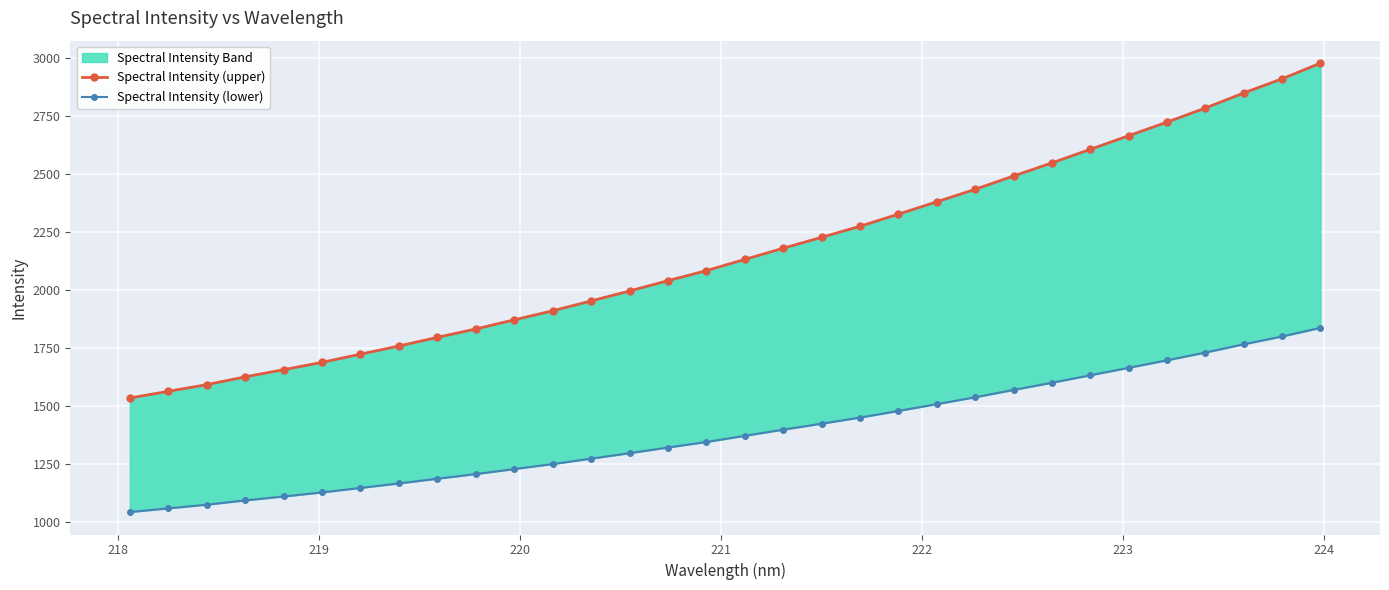

The value of Spectral Intensity (lower) at 17 is 504.2. True or false?

False